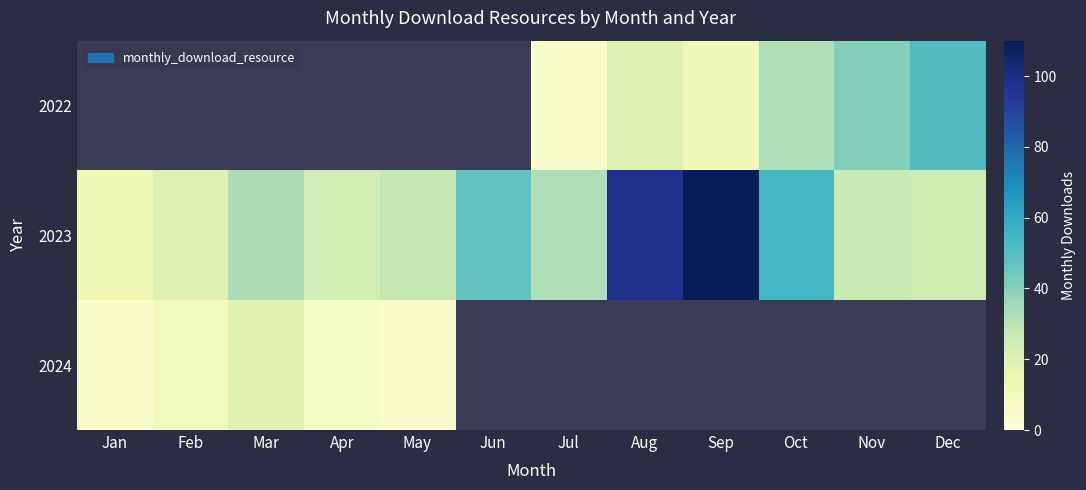

How many data points in 2023 are less than 32?

6